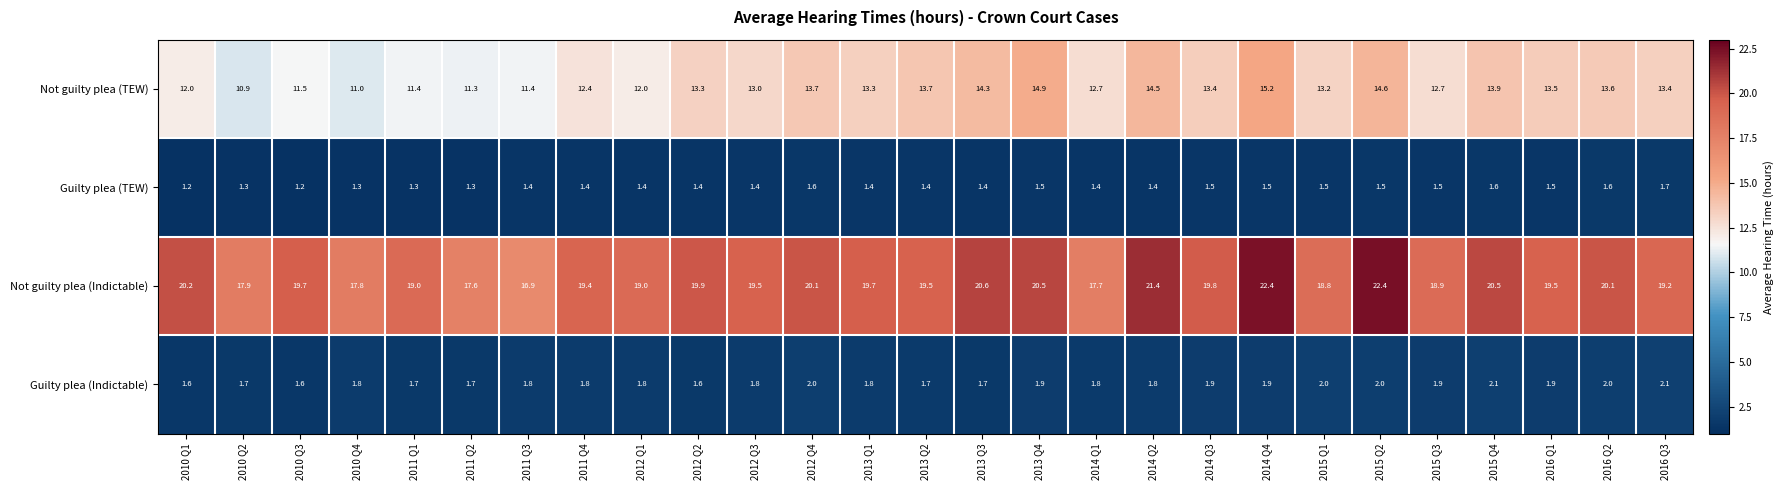

Which series has the widest spread of values?

Not guilty plea (Indictable)